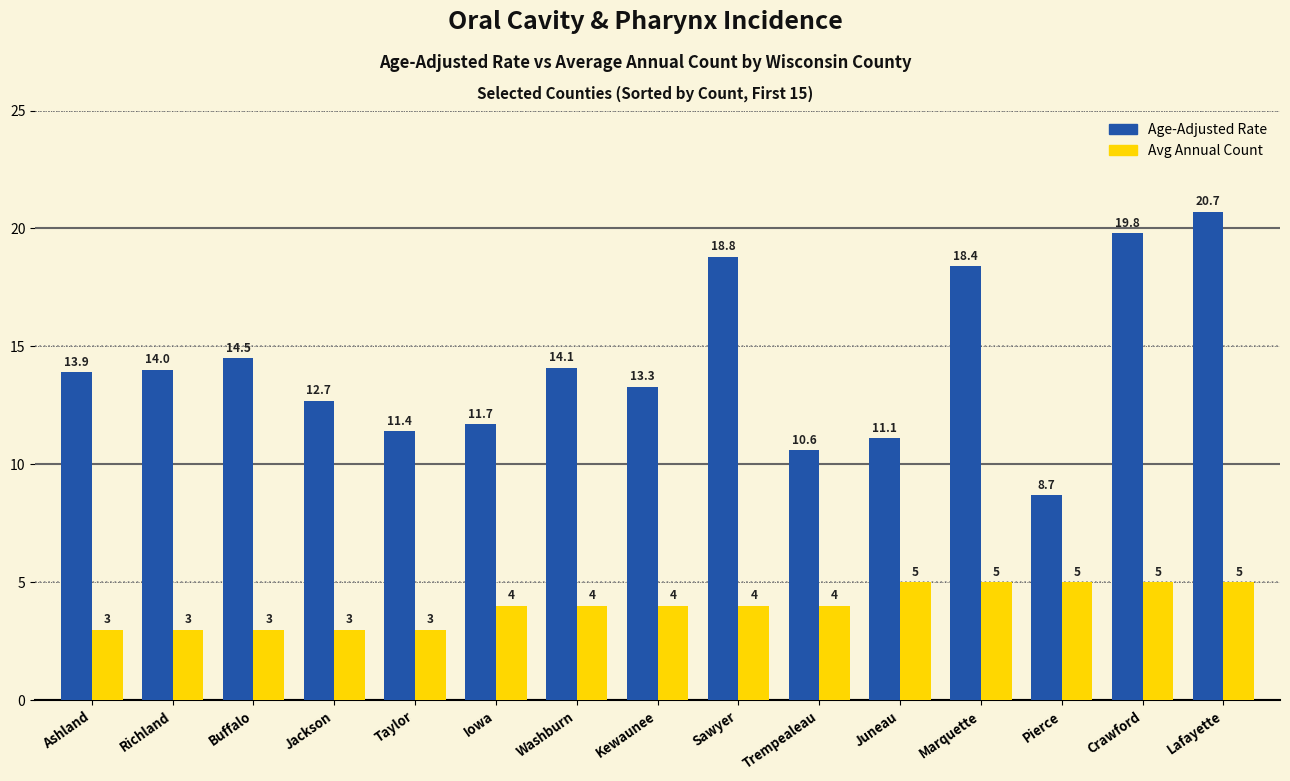

What is the total value across all series at Richland?

17.0